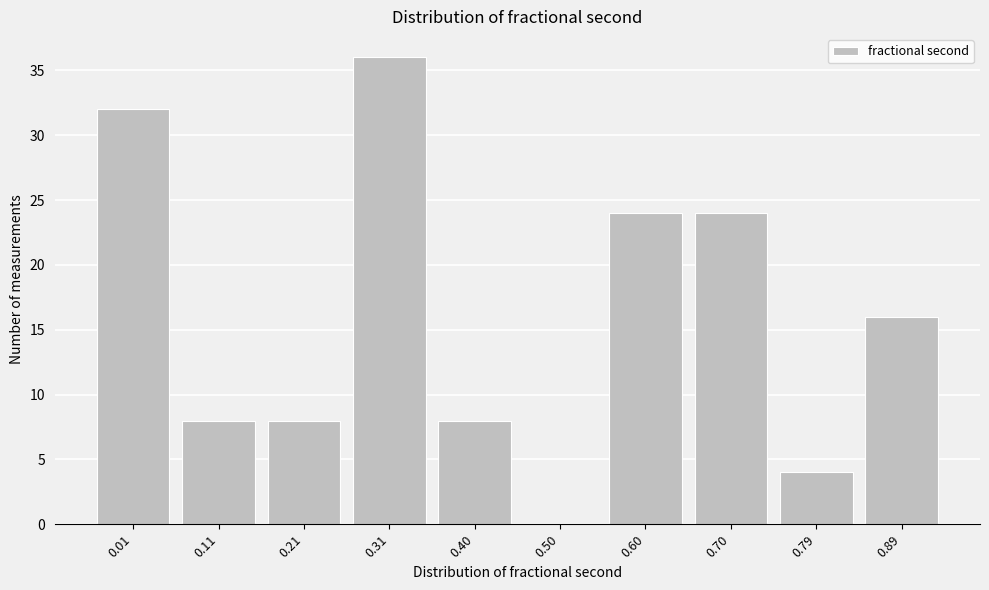

Reading left to right, transcribe all the data shown in this chart.

0.01=32	0.11=8	0.21=8	0.31=36	0.40=8	0.50=0	0.60=24	0.70=24	0.79=4	0.89=16